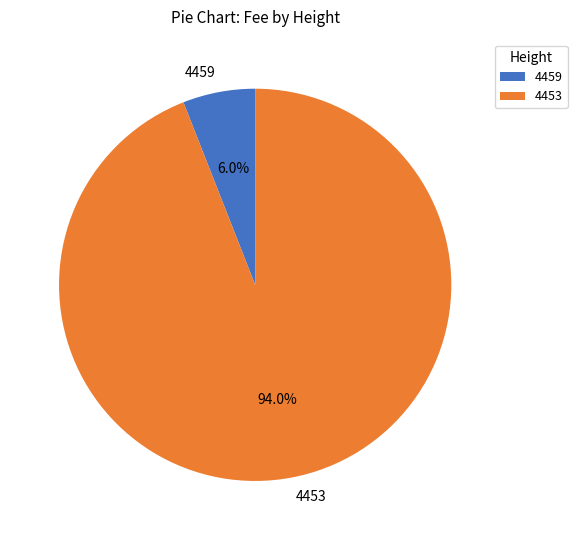

What percentage is NOT represented by 4453?

6.0%